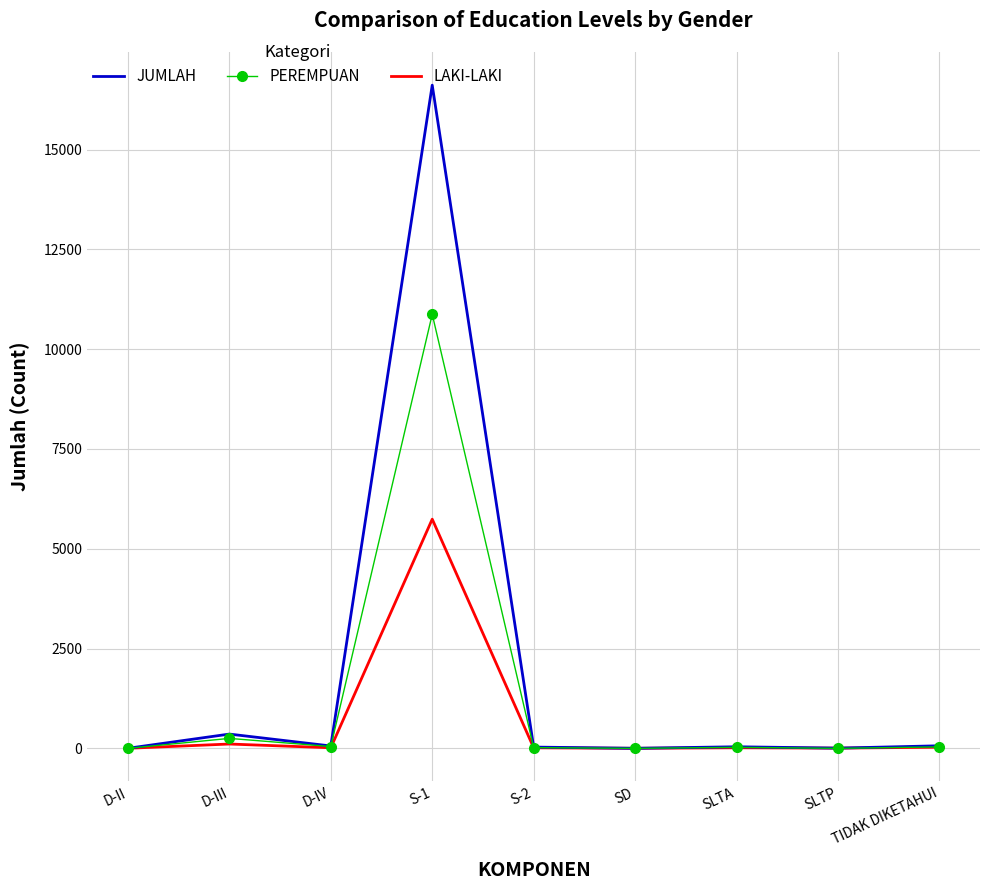

At how many categories does at least one series exceed 9252?

1